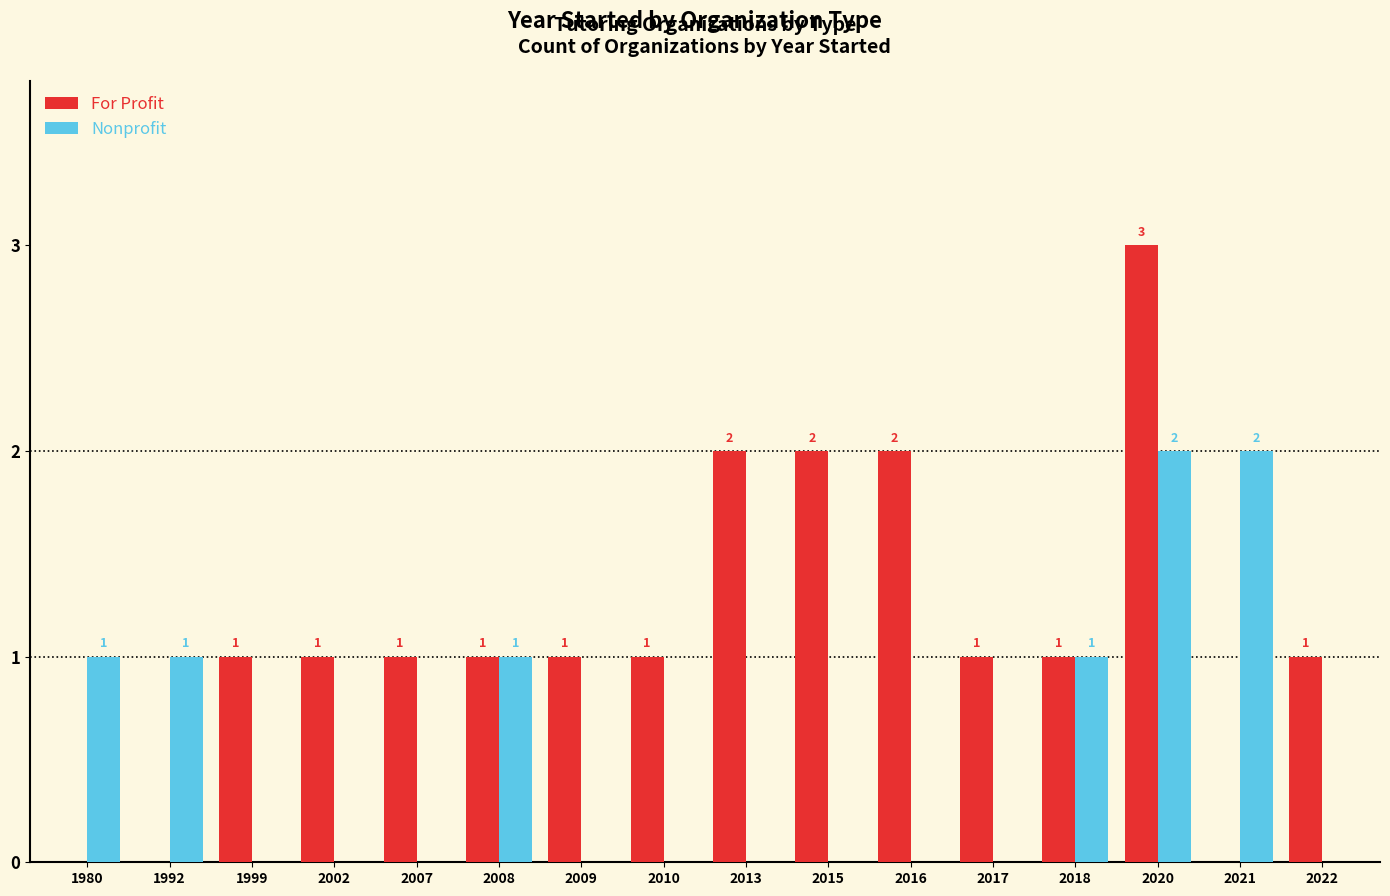

Which series changed the most between 2016 and 2022?

For Profit